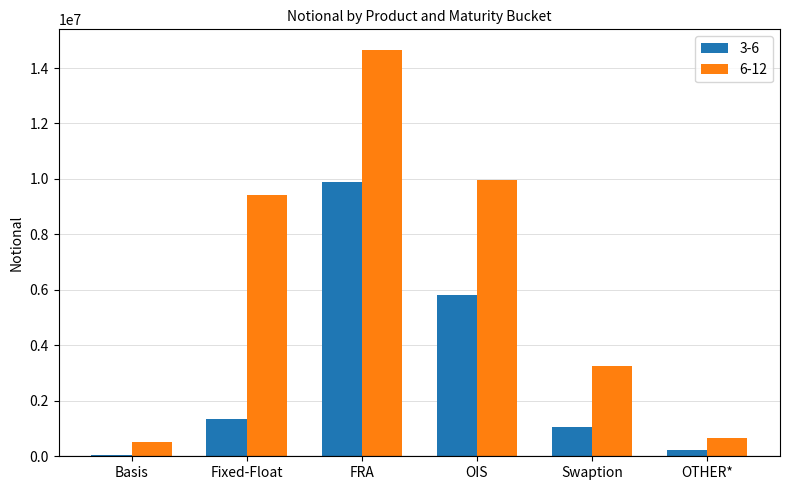

Is the value of 3-6 at FRA greater than the value of 6-12 at OTHER*?

Yes